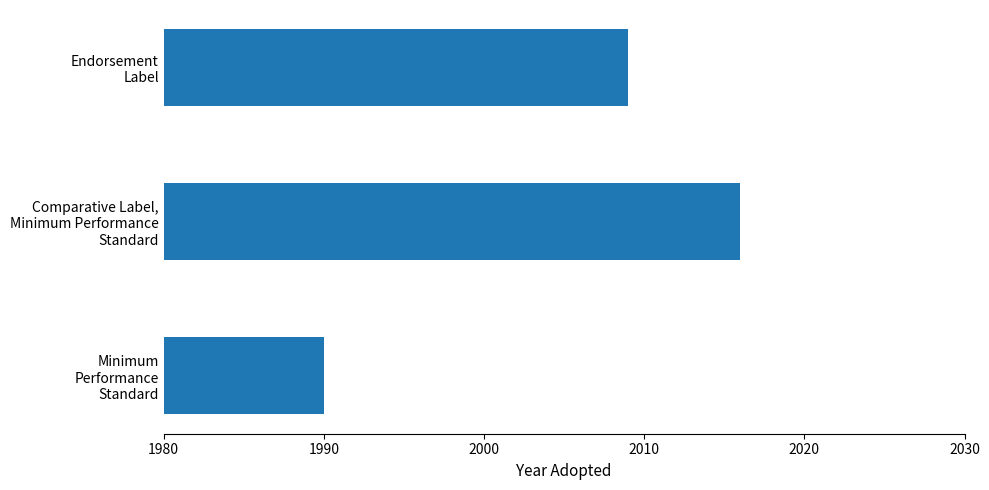

List the labels in order of value, smallest first.

Minimum
Performance
Standard, Endorsement
Label, Comparative Label,
Minimum Performance
Standard